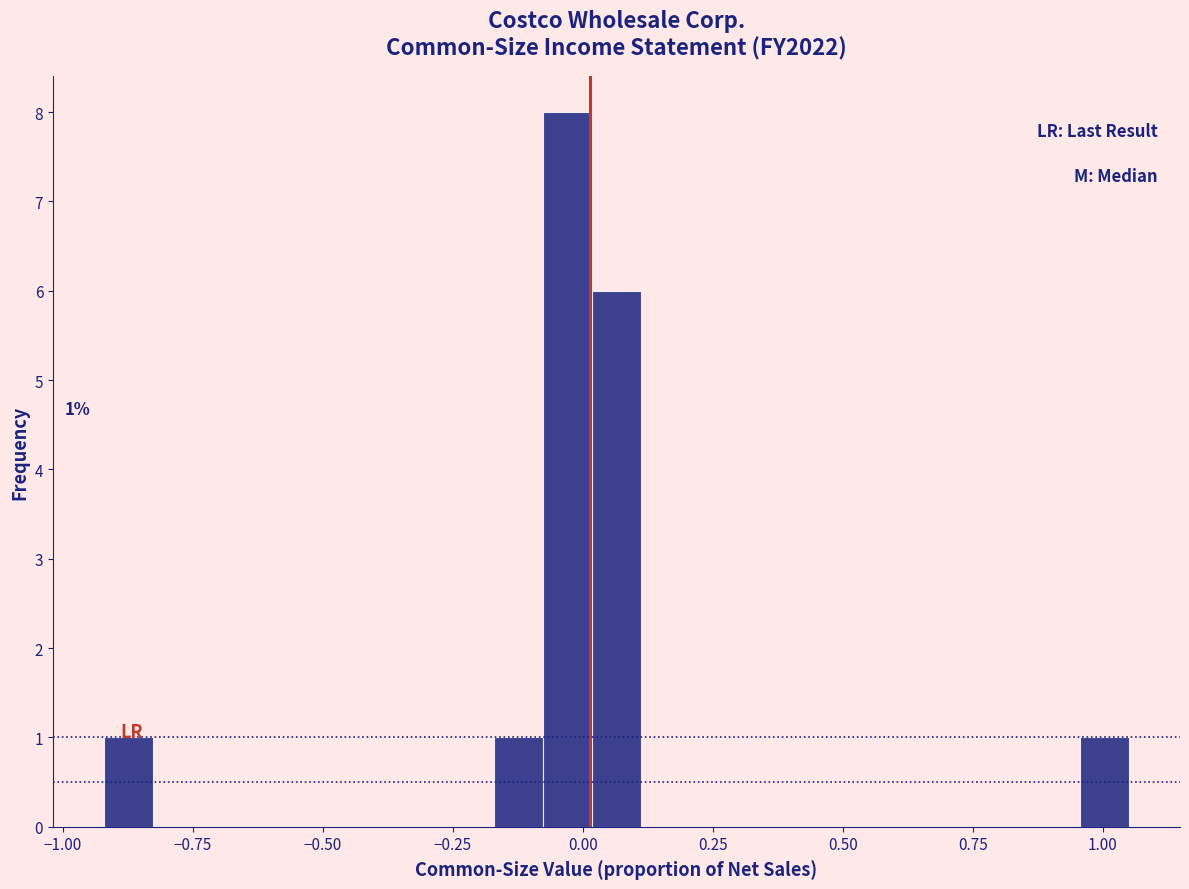

Read against the x-axis, roughly where is the centre of the tallest bar?

-0.05